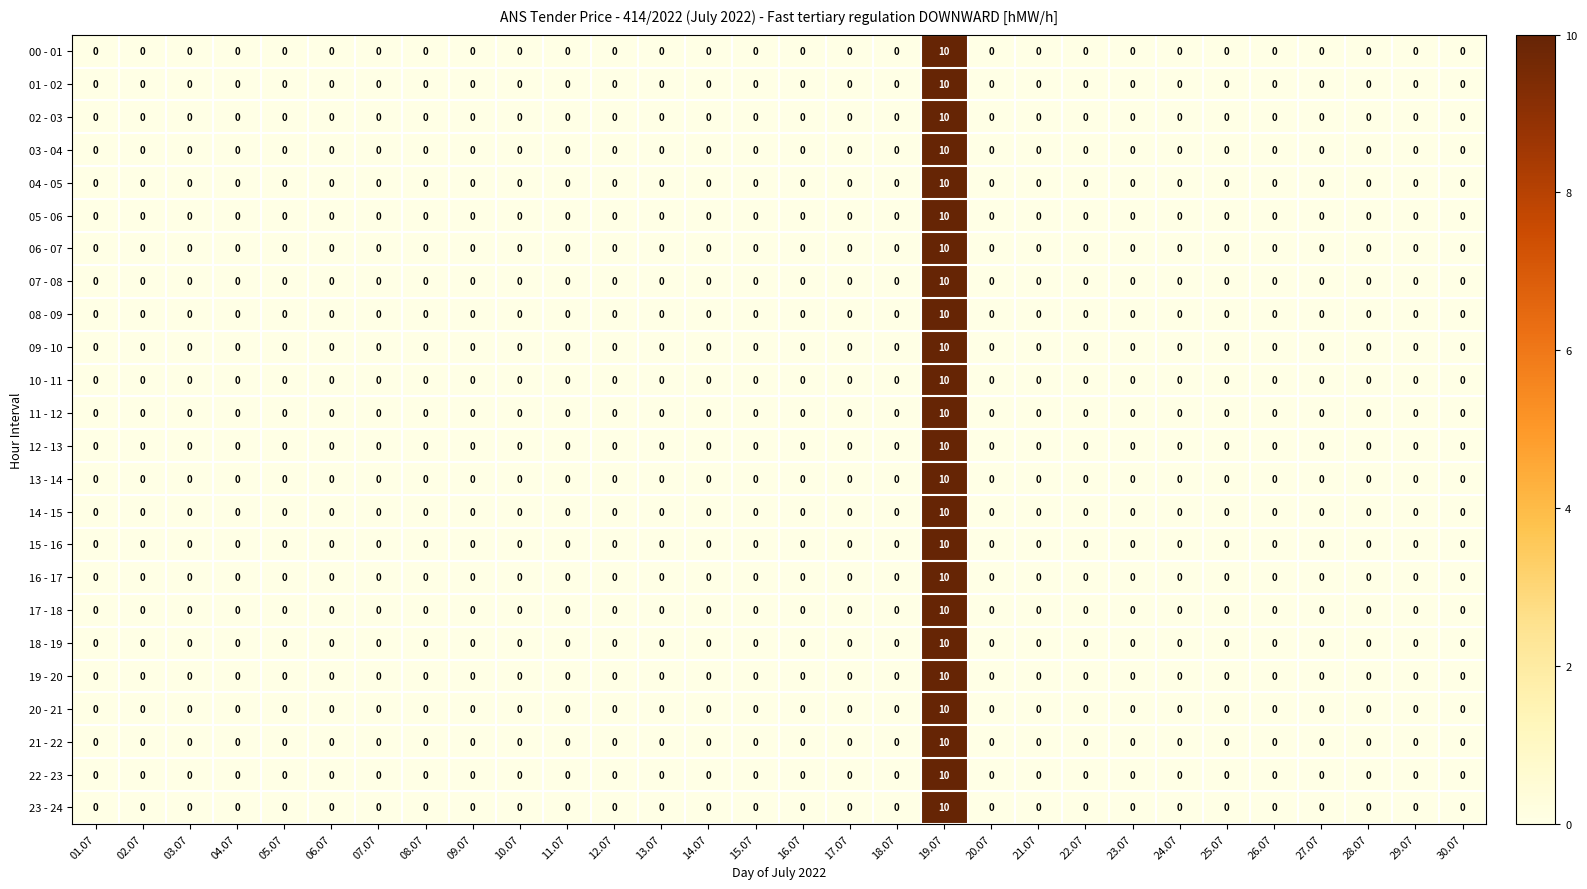

The 23 - 24 series shows 0 at 24.07. True or false?

True